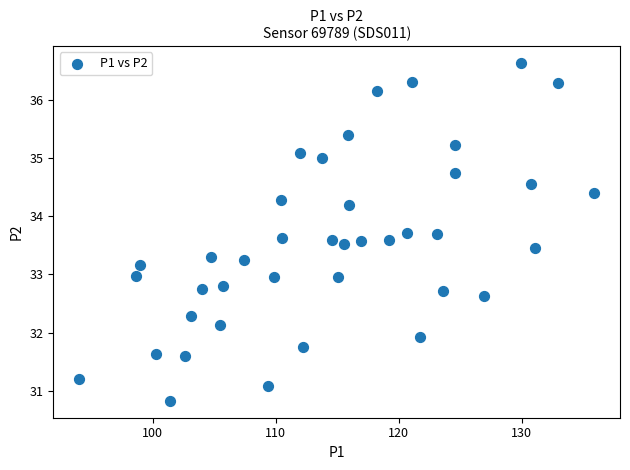

What is the range of Y values (max minus min)?

5.8